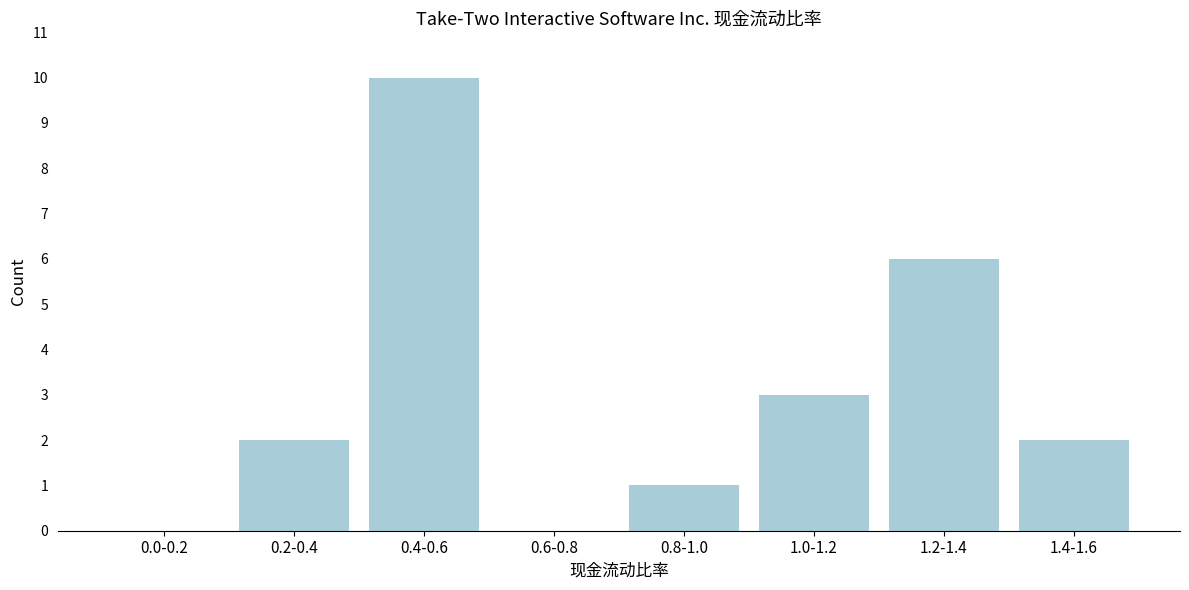

Reading right to left, transcribe all the data shown in this chart.

1.4-1.6=2	1.2-1.4=6	1.0-1.2=3	0.8-1.0=1	0.6-0.8=0	0.4-0.6=10	0.2-0.4=2	0.0-0.2=0